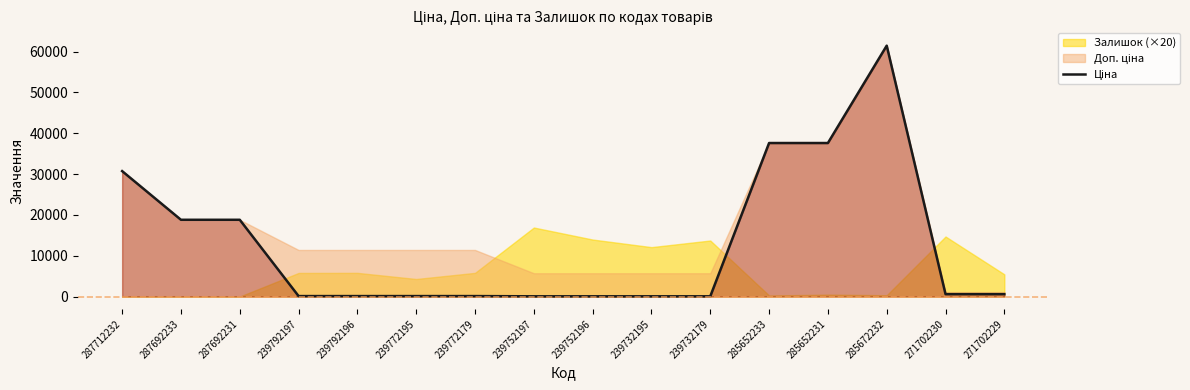

How many lines are shown in the chart?

1